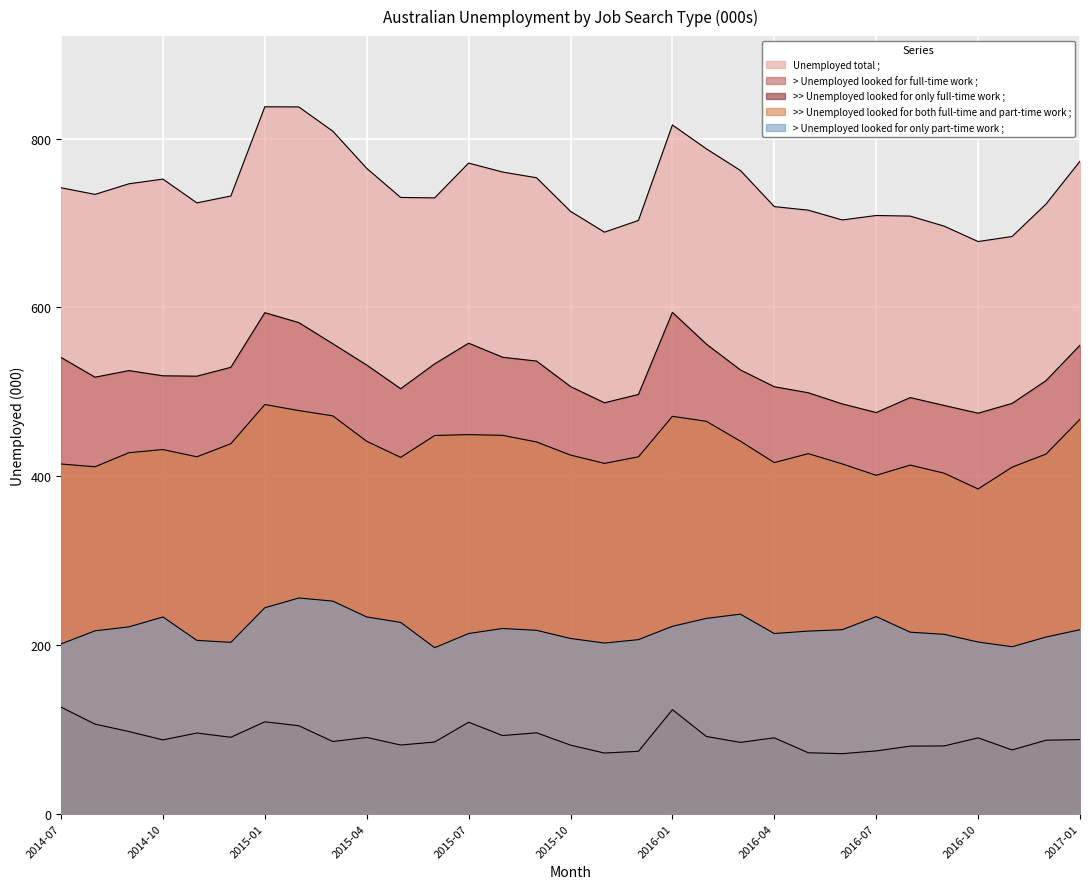

What is the value of the > Unemployed looked for full-time work ; point at the 10th from the left?

531.6